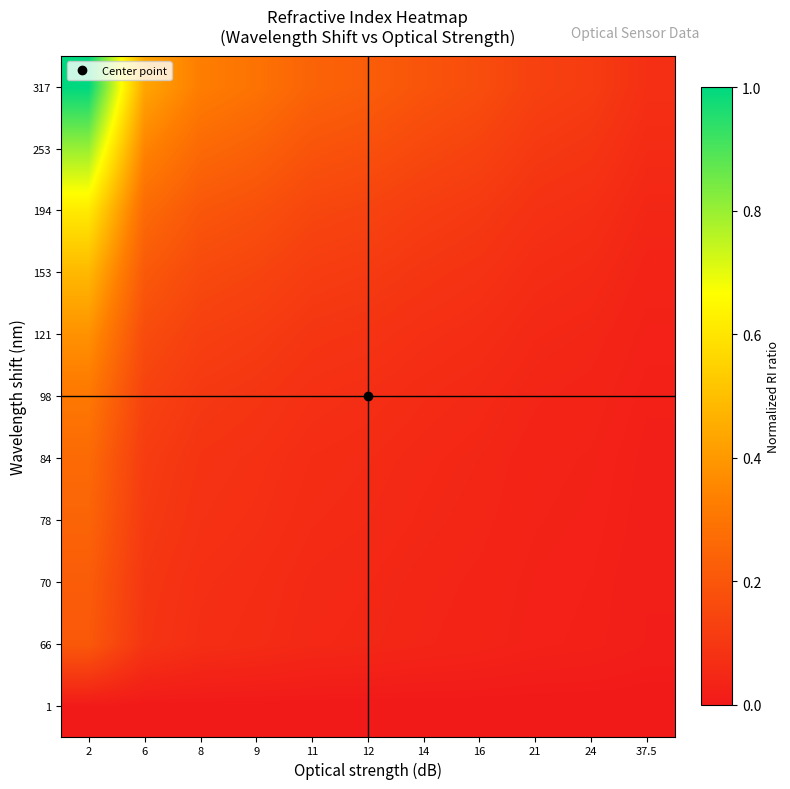

Which category has the highest value across all series?

2